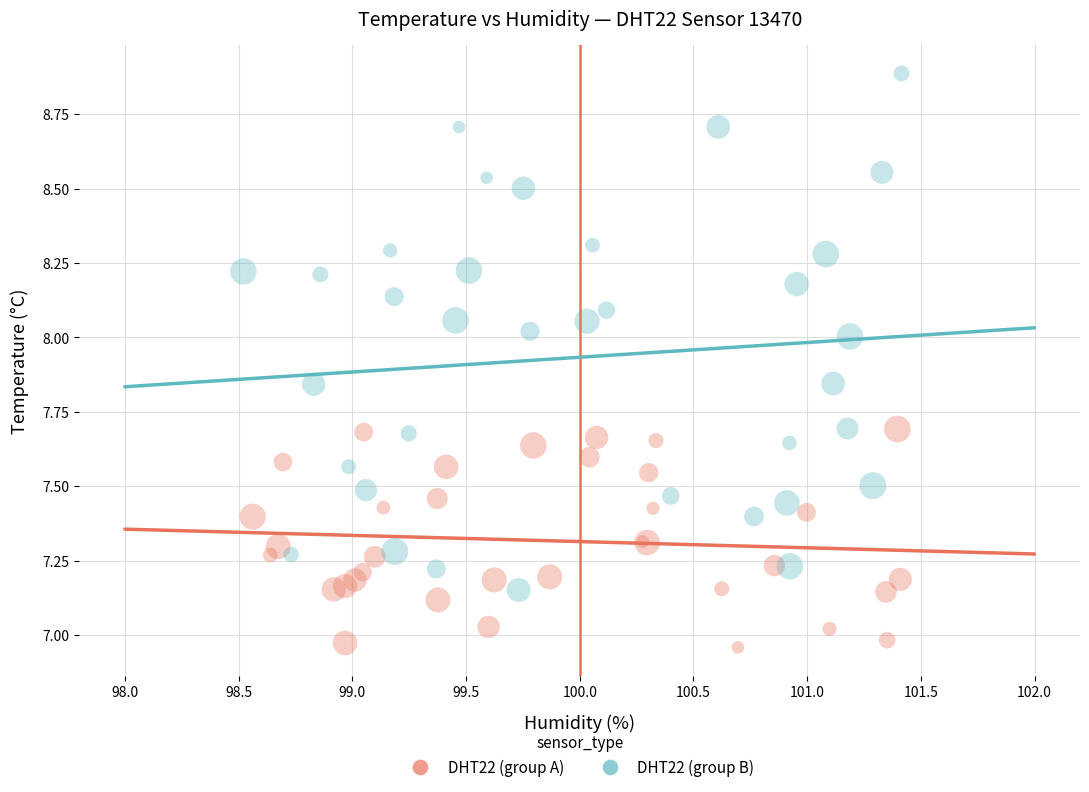

What are all the series names shown in the legend?

DHT22 (group A), DHT22 (group B)